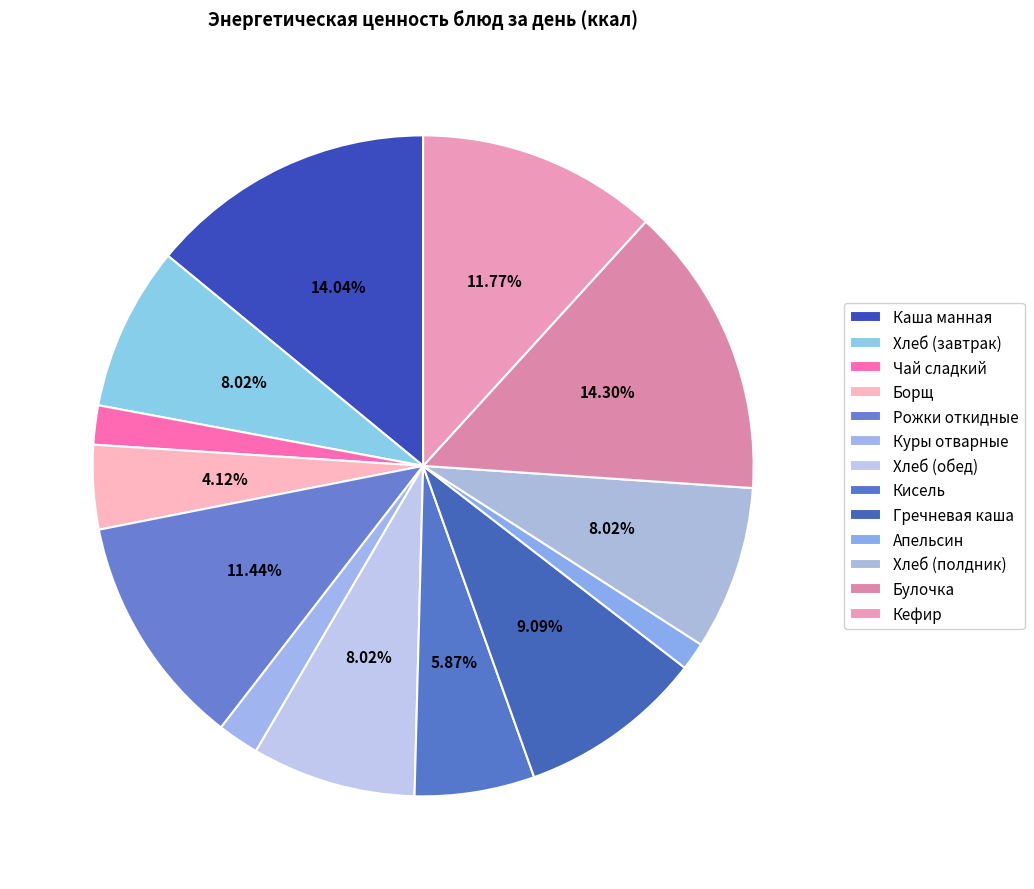

Which category has the smallest portion of the pie?

Апельсин